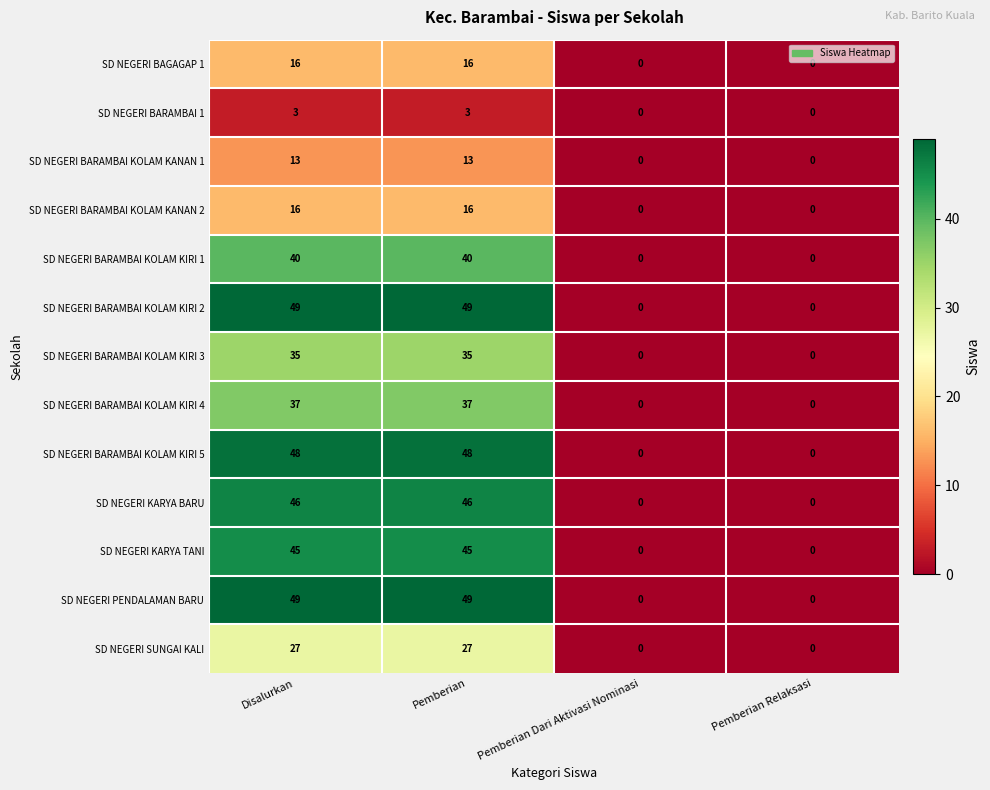

The value of SD NEGERI BARAMBAI KOLAM KIRI 3 at Pemberian Relaksasi is 12. True or false?

False